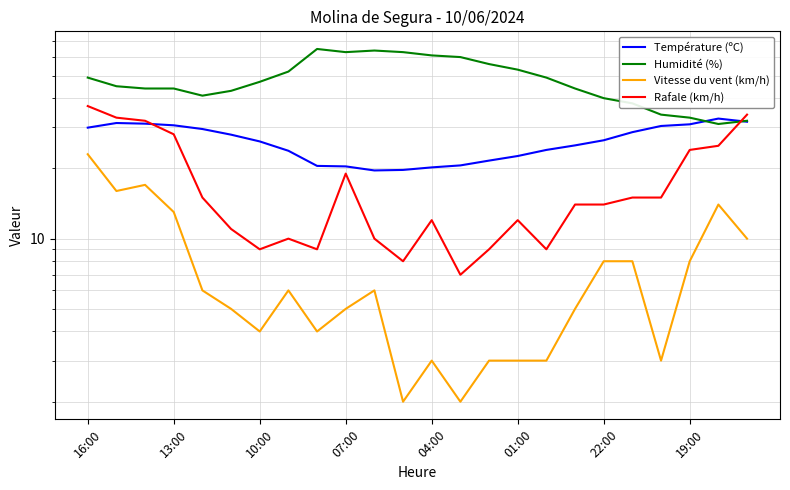

What is the label of the 21st point from the left?

20